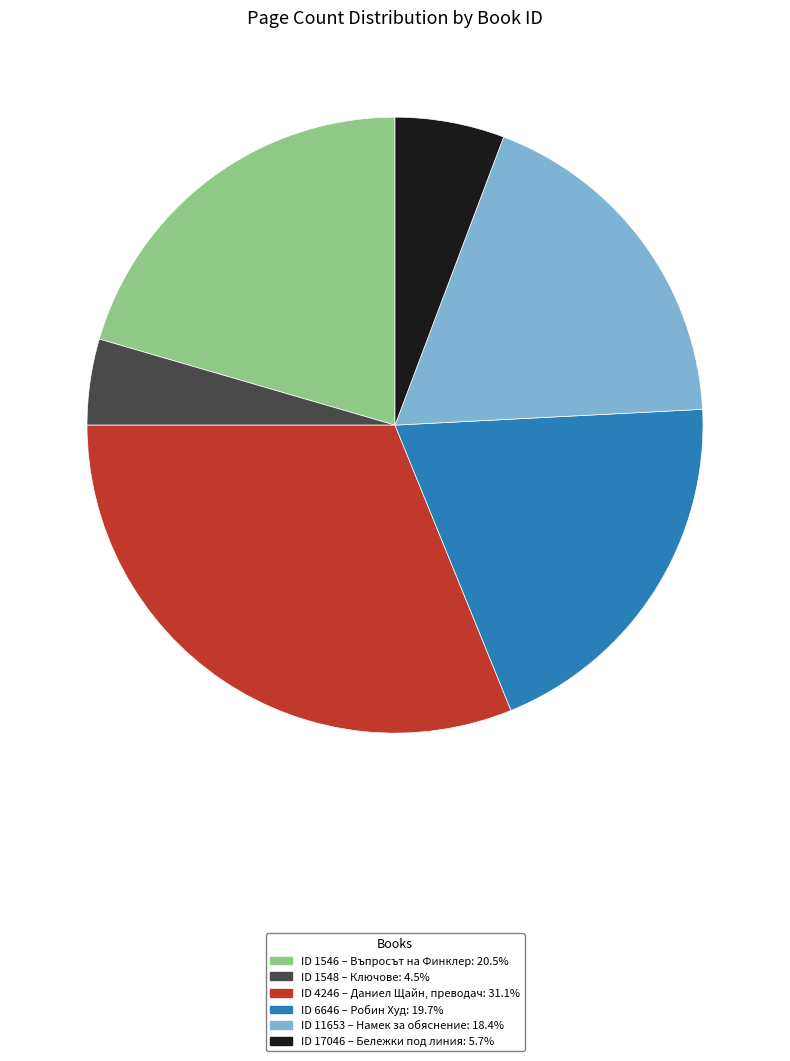

Is there a majority slice in this chart?

No